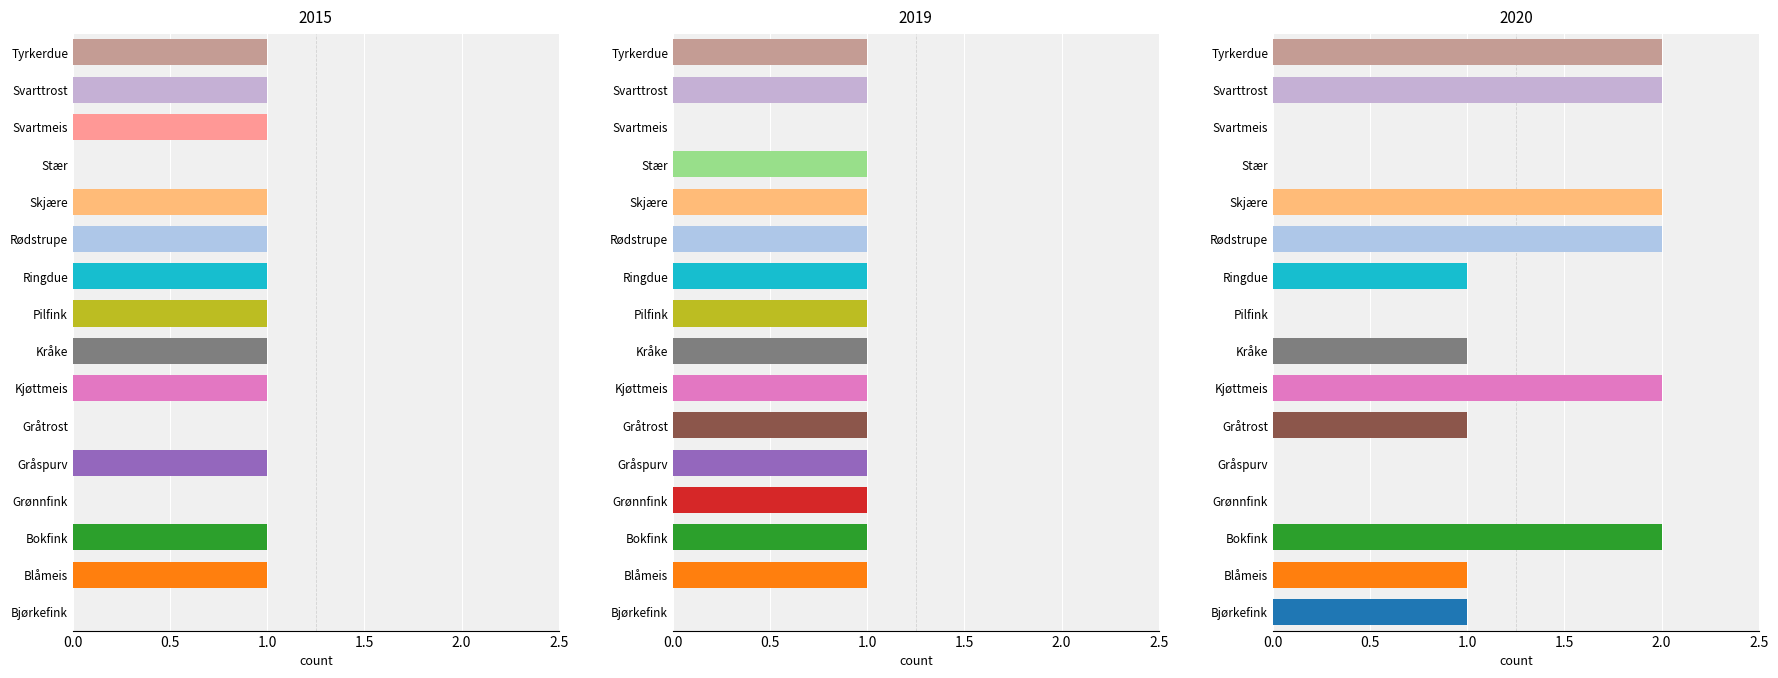

How many values in 2020 are above zero?

11